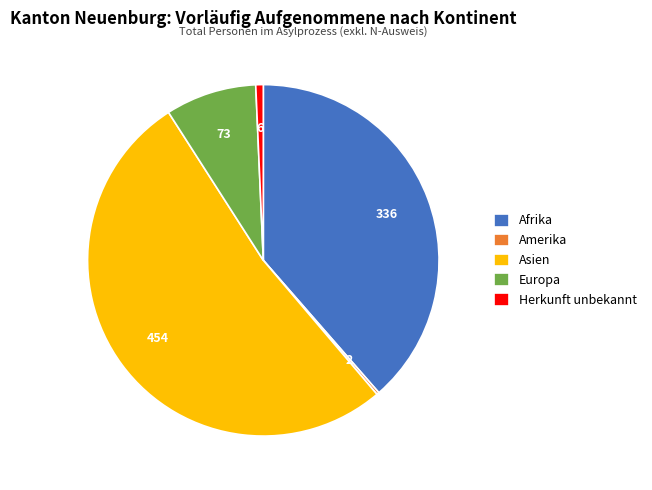

What is the largest slice in the pie chart?

Asien